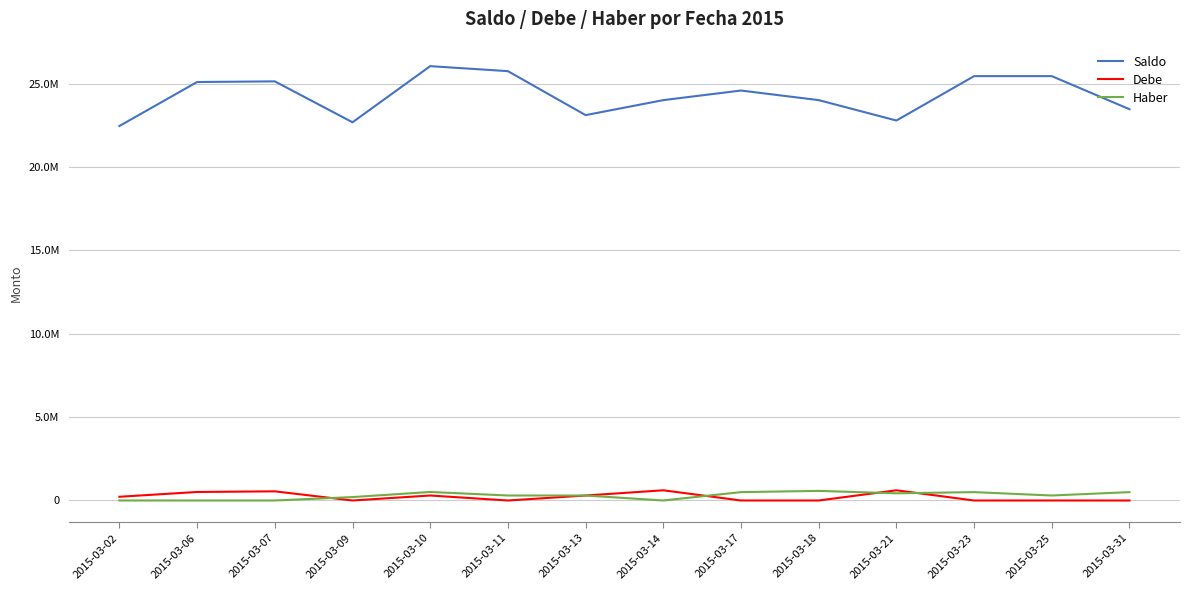

What is the maximum value shown in the chart?

26058342.0